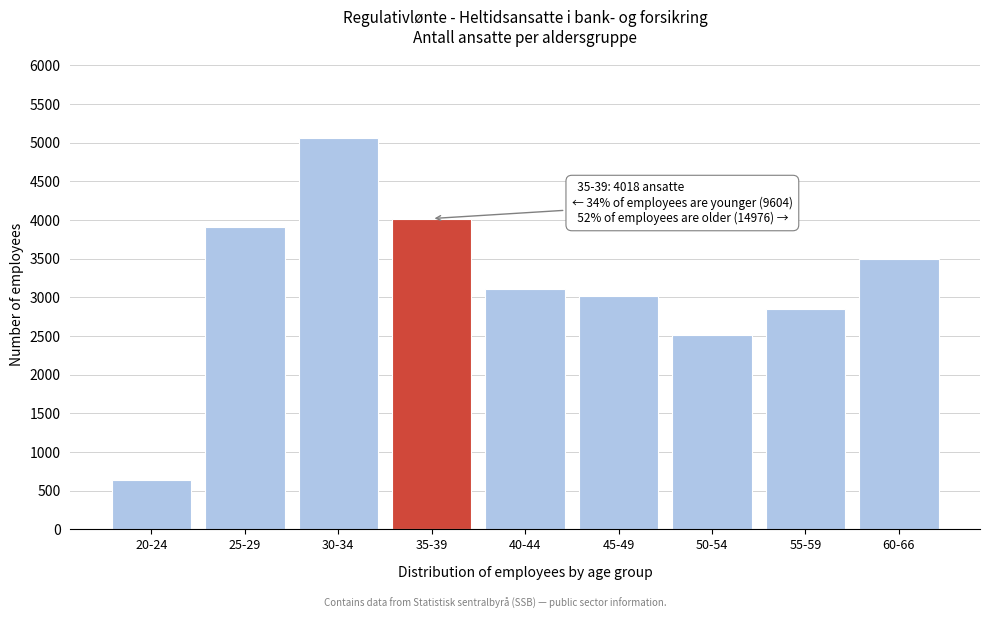

Reading right to left, extract all data points from this chart.

60-66=3496	55-59=2844	50-54=2506	45-49=3020	40-44=3110	35-39=4018	30-34=5066	25-29=3904	20-24=634